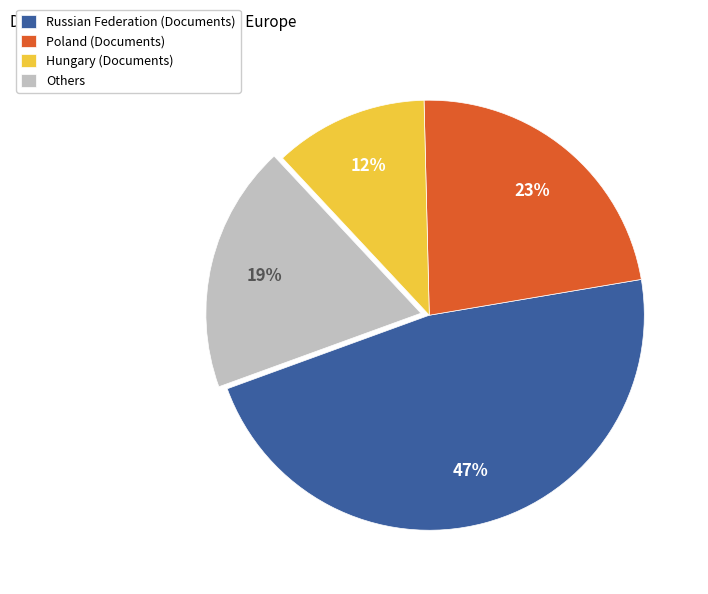

Combined, do Others and Hungary (Documents) account for over 50%?

No